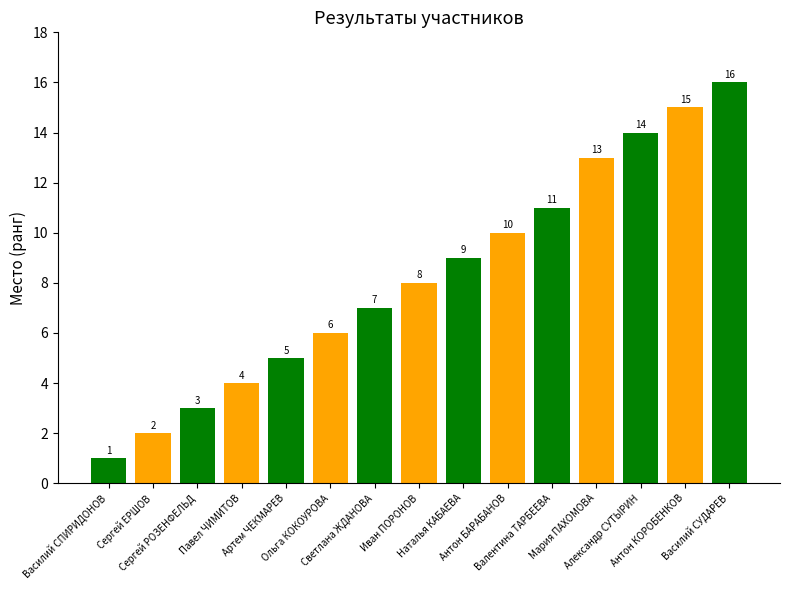

What is the value of the 5th bar from the left?

5